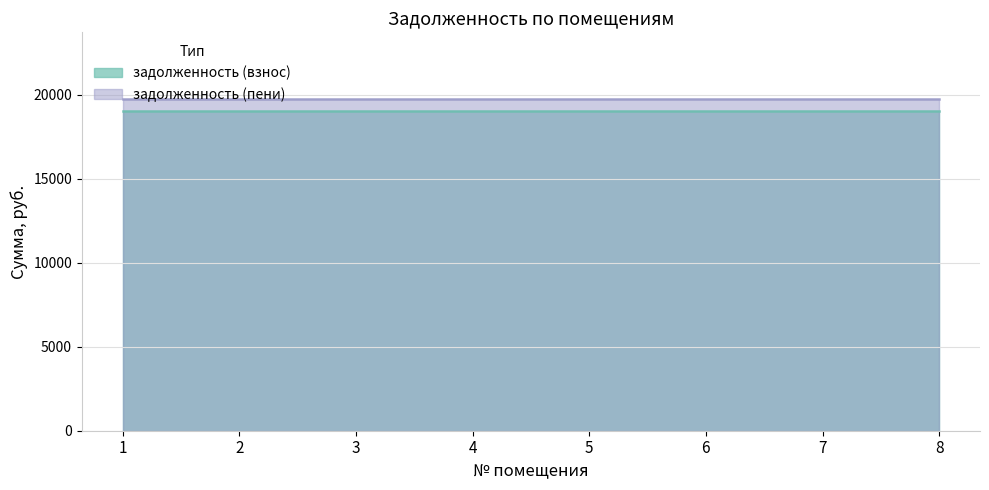

What is the total value across all series at 5?

38817.4